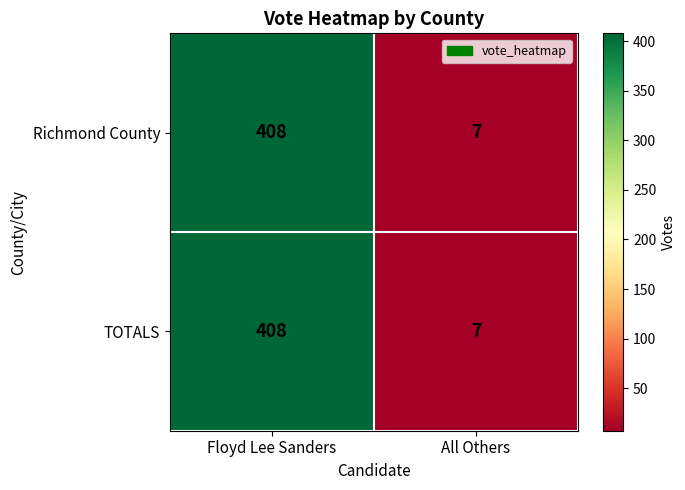

Reading right to left, list all the values displayed in this chart.

Richmond County: 7	408
TOTALS: 7	408